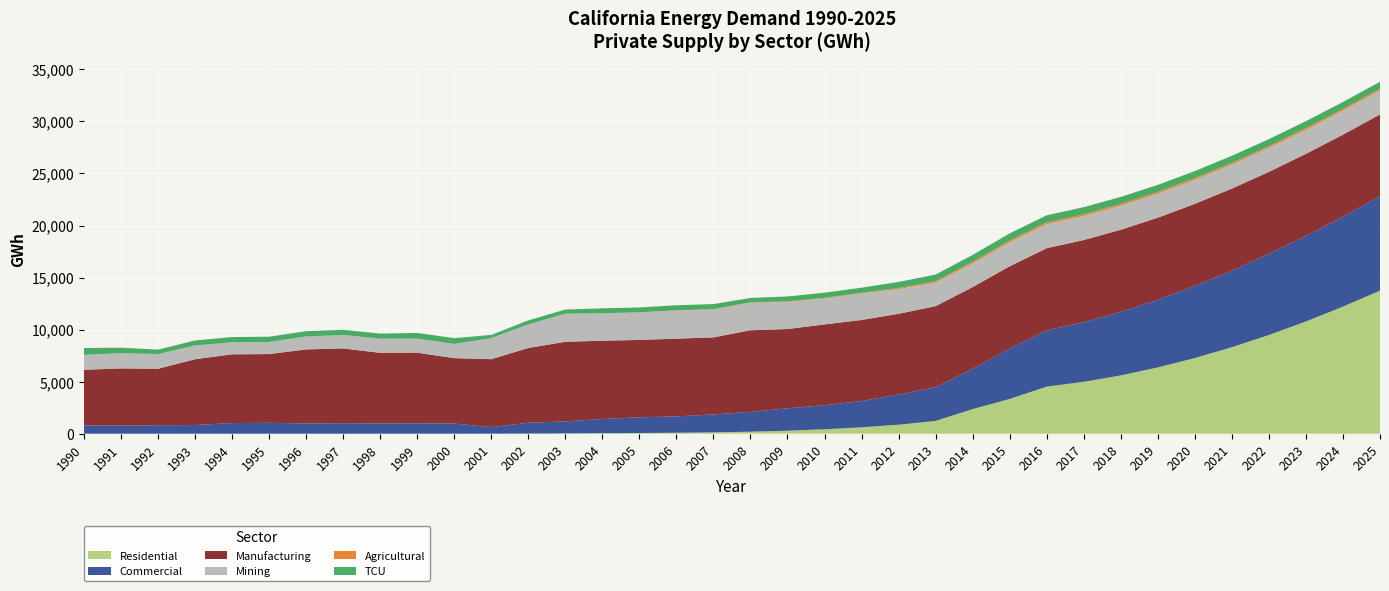

Reading right to left, list all the values displayed in this chart.

Residential: 2025=13749.4	2024=12208.5	2023=10784.4	2022=9482.9	2021=8309.9	2020=7270.7	2019=6368.0	2018=5604.3	2017=4983.0	2016=4524.7	2015=3340.0	2014=2365.4	2013=1229.6	2012=865.6	2011=614.9	2010=428.9	2009=287.4	2008=194.6	2007=131.1	2006=93.7	2005=69.2	2004=49.1	2003=27.3	2002=14.3	2001=4.6	2000=2.9	1999=1.9	1998=1.4	1997=1.3	1996=1.0	1995=0.7	1994=0.3	1993=0.0	1992=0.0	1991=0.0	1990=0.0
Commercial: 2025=9053.1	2024=8648.4	2023=8224.7	2022=7795.0	2021=7359.9	2020=6926.3	2019=6495.9	2018=6098.9	2017=5729.6	2016=5399.8	2015=4846.8	2014=3883.3	2013=3224.3	2012=2898.7	2011=2521.6	2010=2314.0	2009=2149.5	2008=1896.5	2007=1721.4	2006=1570.3	2005=1504.5	2004=1367.0	2003=1155.3	2002=1039.4	2001=627.5	2000=976.4	1999=992.1	1998=984.8	1997=1000.1	1996=981.3	1995=1048.1	1994=1020.7	1993=833.7	1992=816.1	1991=779.4	1990=795.5
Manufacturing: 2025=7872.4	2024=7875.0	2023=7877.7	2022=7880.5	2021=7883.4	2020=7886.3	2019=7889.3	2018=7892.4	2017=7895.6	2016=7898.8	2015=7896.7	2014=7839.3	2013=7801.6	2012=7756.9	2011=7792.8	2010=7758.0	2009=7620.4	2008=7849.1	2007=7403.9	2006=7466.6	2005=7435.1	2004=7519.4	2003=7648.6	2002=7181.2	2001=6527.7	2000=6280.2	1999=6790.7	1998=6786.2	1997=7190.6	1996=7118.1	1995=6602.4	1994=6606.4	1993=6319.4	1992=5422.2	1991=5494.7	1990=5346.6
Mining: 2025=2314.6	2024=2315.4	2023=2316.2	2022=2317.1	2021=2318.0	2020=2318.9	2019=2319.8	2018=2320.7	2017=2321.6	2016=2322.6	2015=2322.3	2014=2278.7	2013=2273.7	2012=2373.0	2011=2553.3	2010=2499.8	2009=2616.0	2008=2659.8	2007=2691.4	2006=2709.6	2005=2644.8	2004=2629.1	2003=2698.2	2002=2266.3	2001=2027.8	2000=1362.3	1999=1356.1	1998=1357.1	1997=1294.9	1996=1240.5	1995=1162.5	1994=1152.0	1993=1328.6	1992=1410.4	1991=1469.3	1990=1429.6
Agricultural: 2025=158.9	2024=158.9	2023=158.9	2022=159.1	2021=159.2	2020=159.4	2019=159.7	2018=160.0	2017=160.4	2016=160.8	2015=160.5	2014=156.0	2013=126.5	2012=92.8	2011=62.2	2010=54.1	2009=45.9	2008=26.0	2007=18.7	2006=15.9	2005=10.7	2004=5.6	2003=2.3	2002=0.7	2001=0.0	2000=0.0	1999=0.0	1998=0.0	1997=0.0	1996=0.0	1995=0.0	1994=0.0	1993=0.1	1992=0.3	1991=0.3	1990=0.4
TCU: 2025=664.3	2024=665.9	2023=667.5	2022=669.1	2021=670.8	2020=672.6	2019=674.3	2018=676.1	2017=678.0	2016=679.9	2015=680.6	2014=655.3	2013=638.0	2012=591.8	2011=485.6	2010=492.6	2009=465.3	2008=418.0	2007=490.2	2006=486.4	2005=466.2	2004=475.9	2003=399.1	2002=386.4	2001=304.9	2000=559.2	1999=539.2	1998=490.2	1997=500.6	1996=507.1	1995=503.2	1994=508.2	1993=478.9	1992=428.3	1991=522.4	1990=662.3